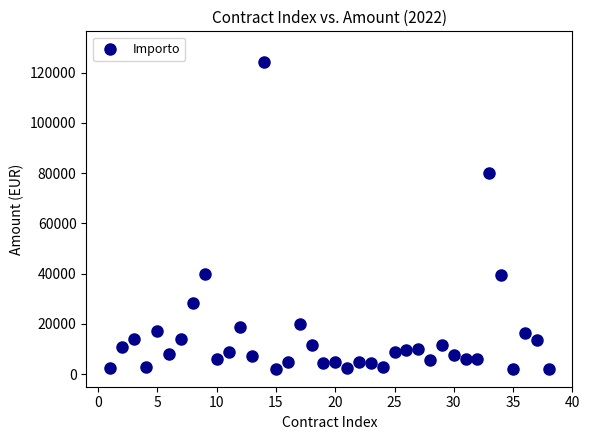

What Y value in the scatter plot is closest to 62936?

80000.0